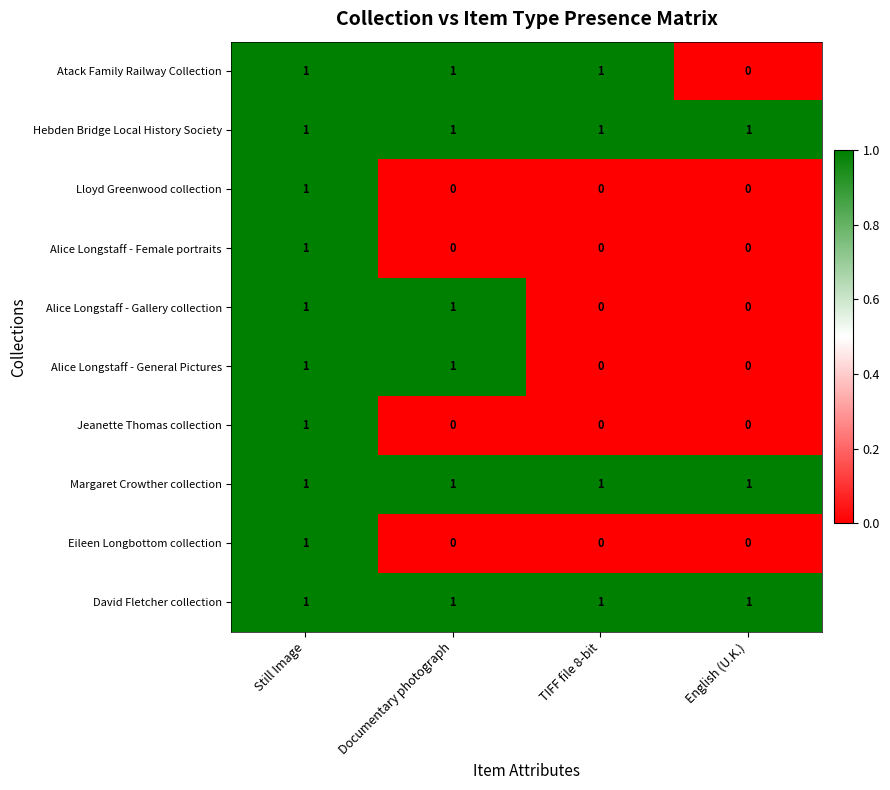

Count the number of data series in this chart.

10